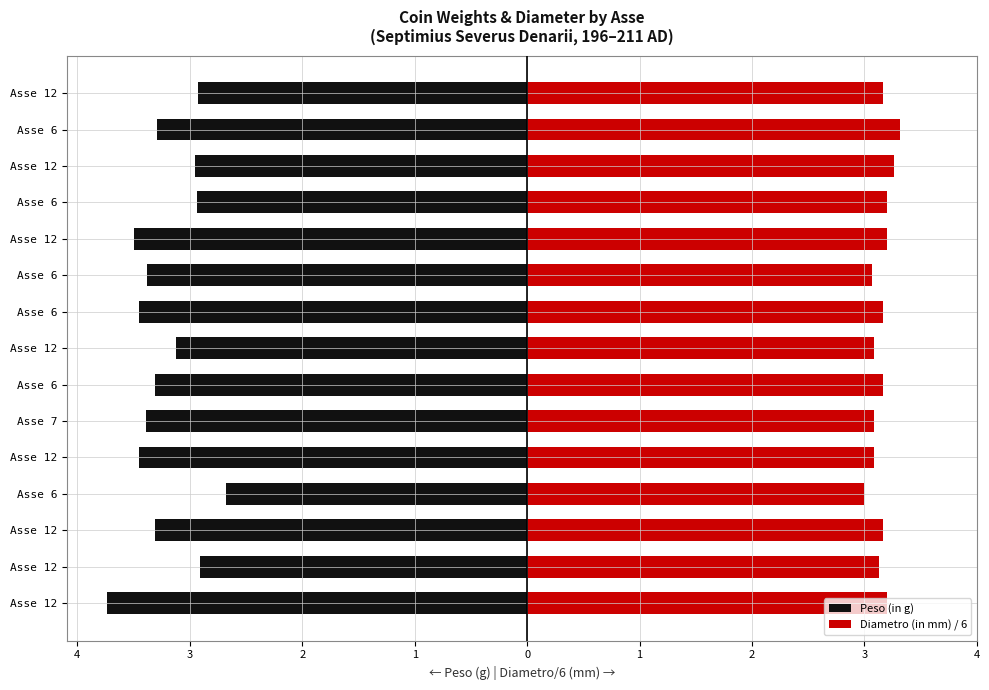

The value of Diametro (in mm) / 6 at Asse 7 is 0.7. True or false?

False